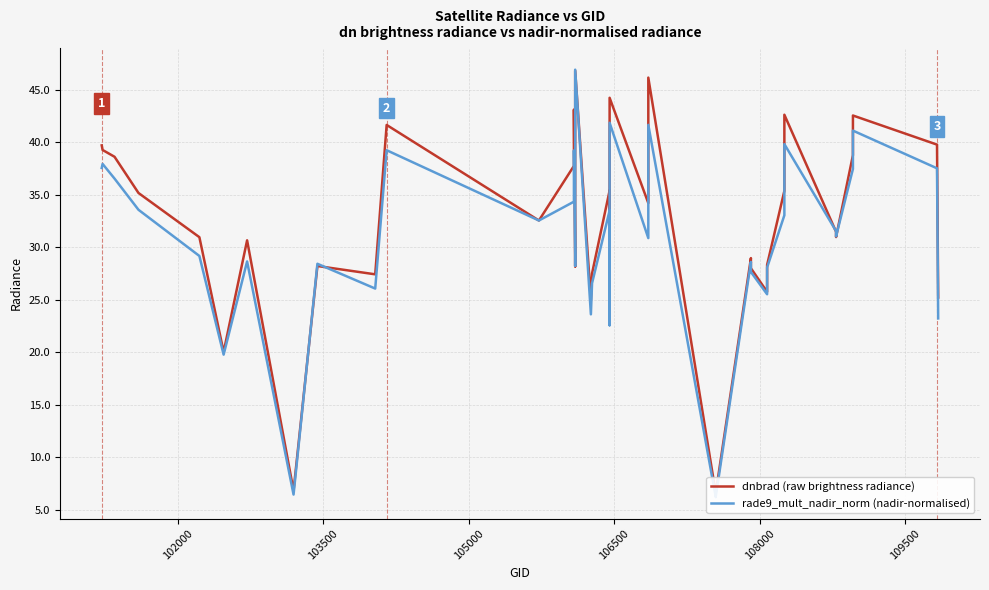

What is the minimum value shown in the chart?

6.2